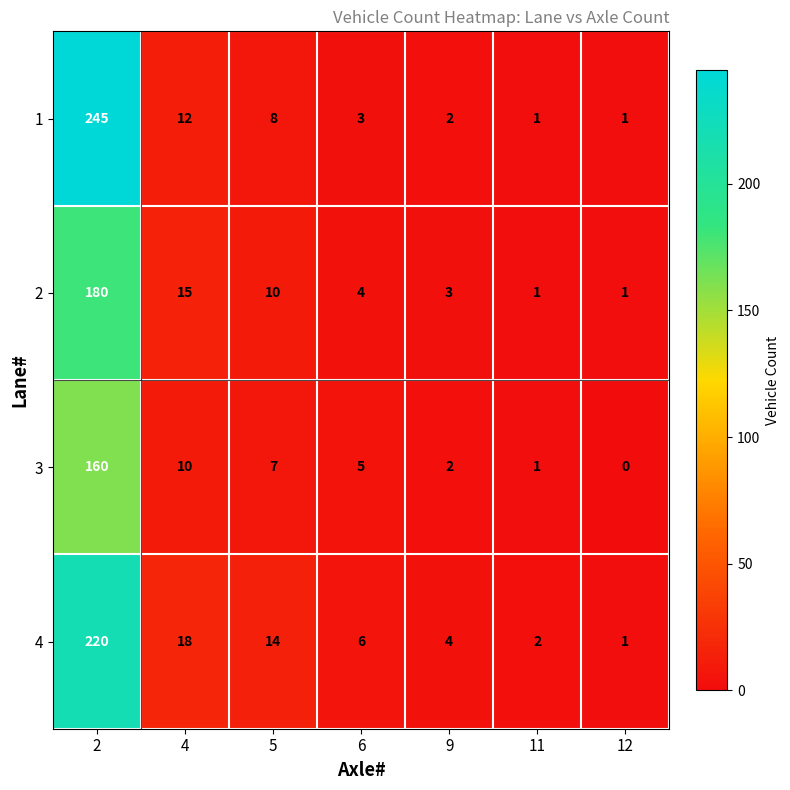

Count the number of data series in this chart.

4